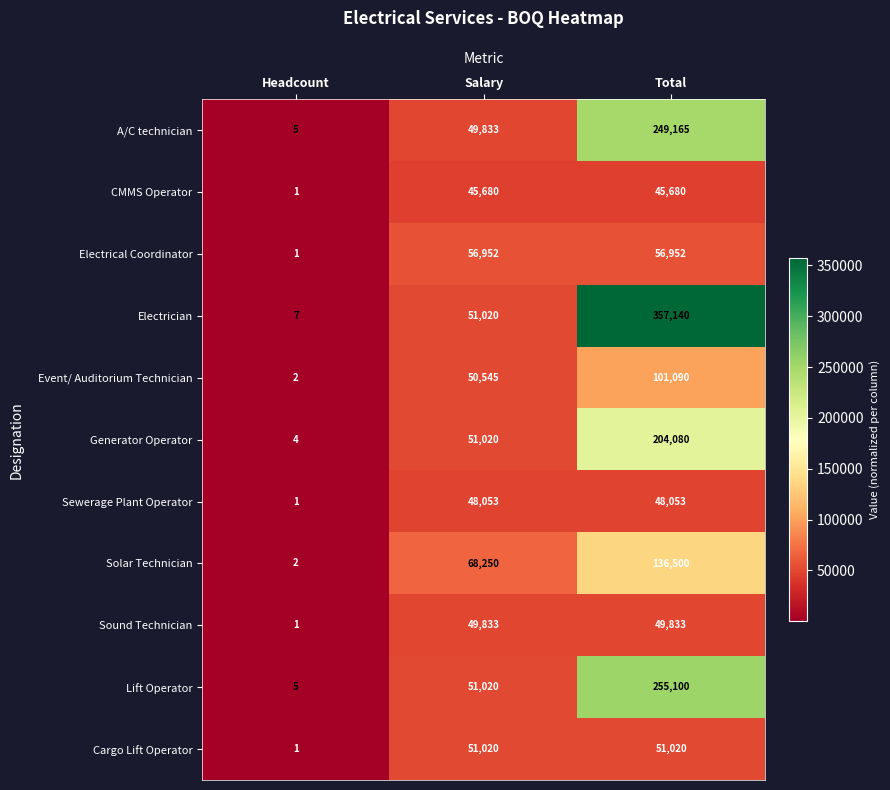

Which series has the largest total across all categories?

Electrician